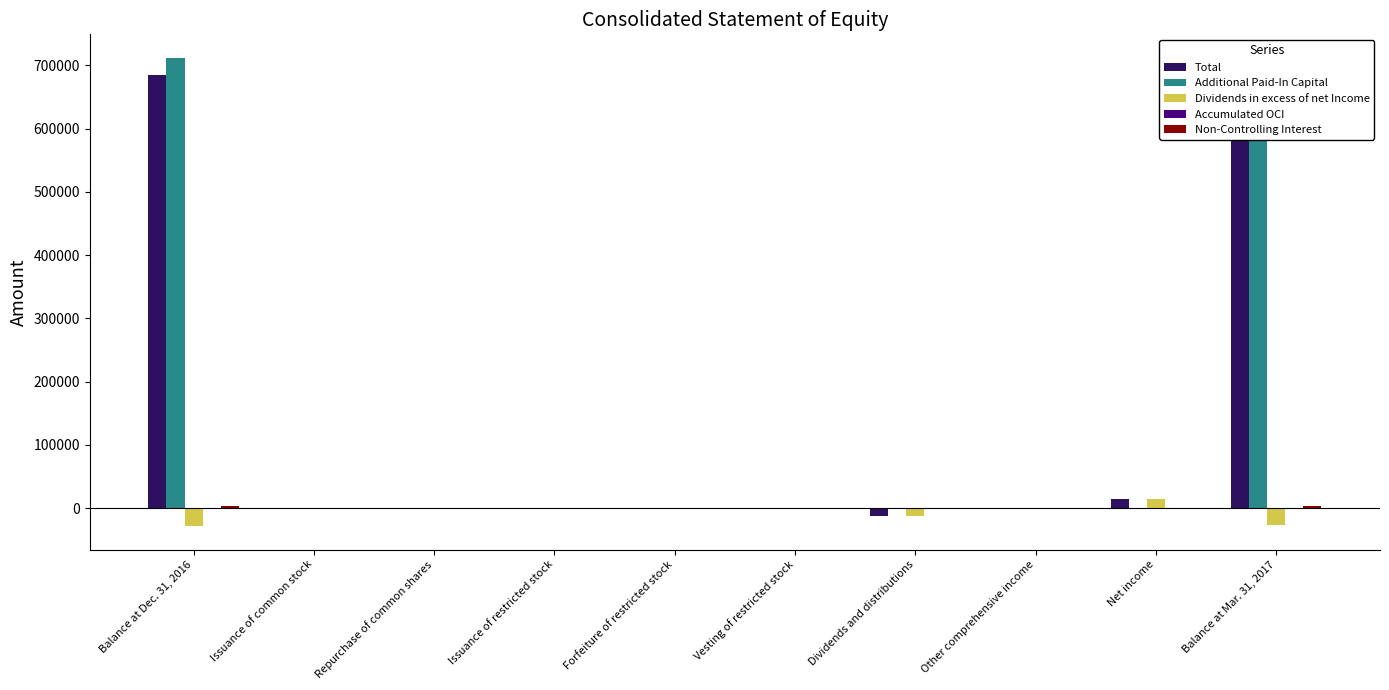

What is the label of the 5th bar from the right?

Vesting of restricted stock